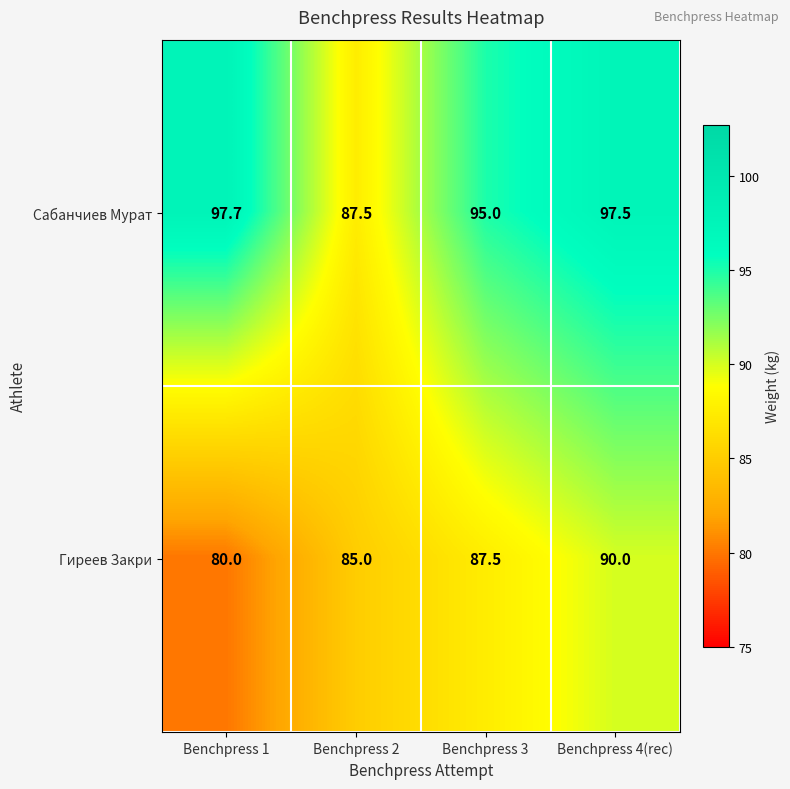

Reading left to right, extract all data points from this chart.

Сабанчиев Мурат: 97.7	87.5	95.0	97.5
Гиреев Закри: 80.0	85.0	87.5	90.0